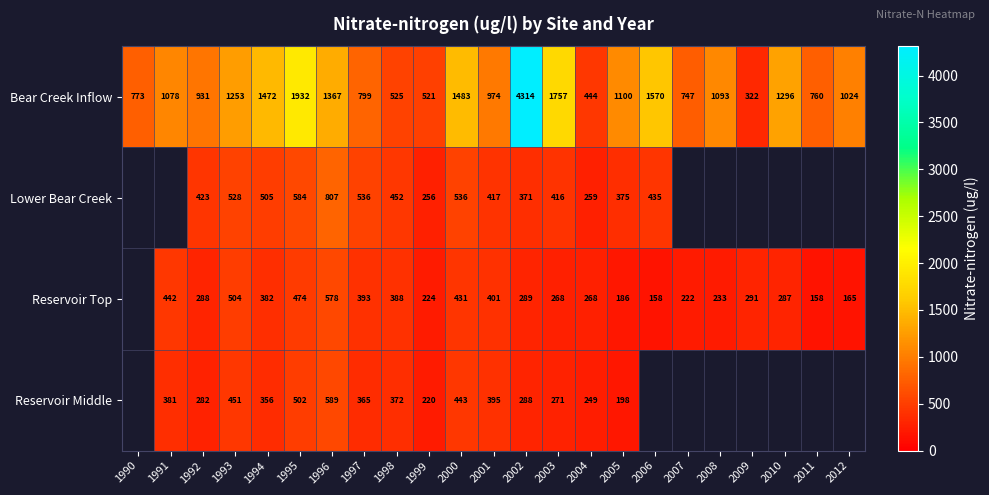

At 1994, list the series in order from largest to smallest.

Bear Creek Inflow, Lower Bear Creek, Reservoir Top, Reservoir Middle